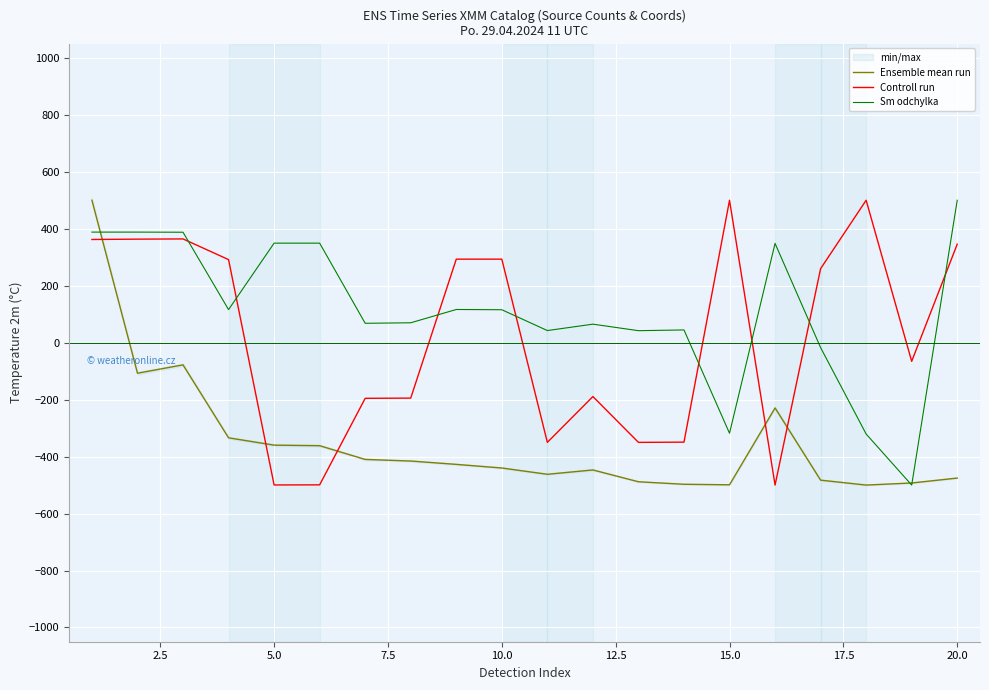

How many data points does each series have?

20